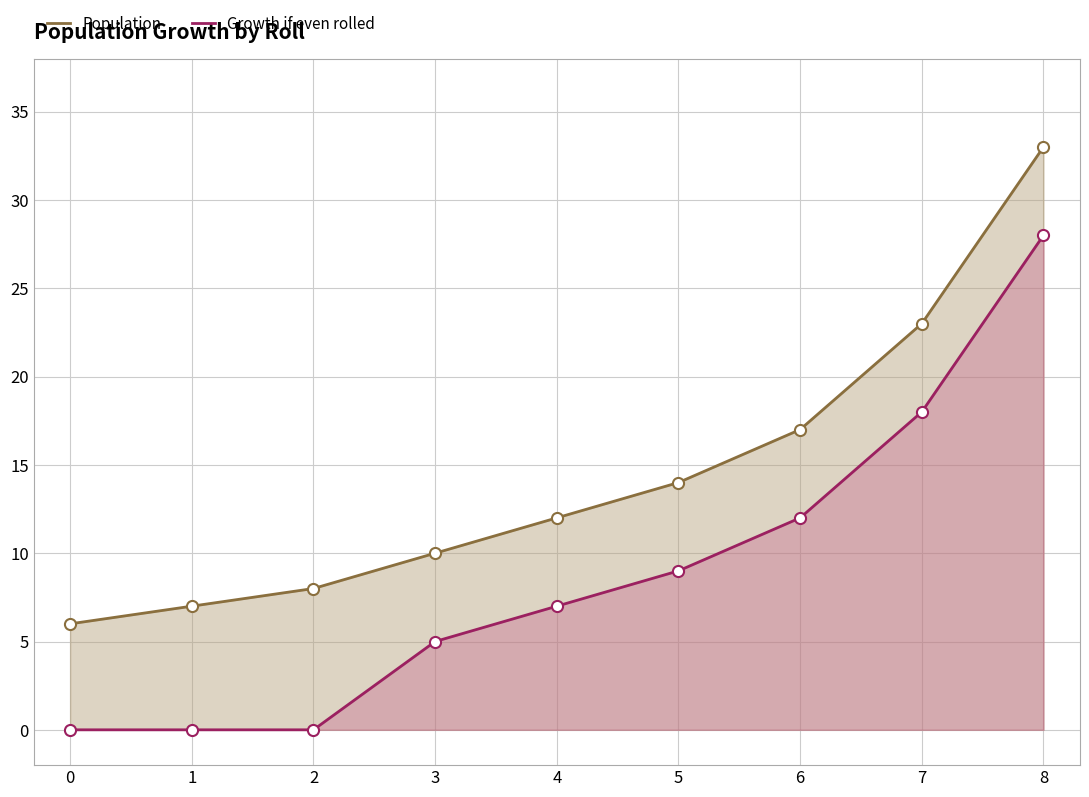

What is the difference between the second highest and minimum values in the Population series?

17